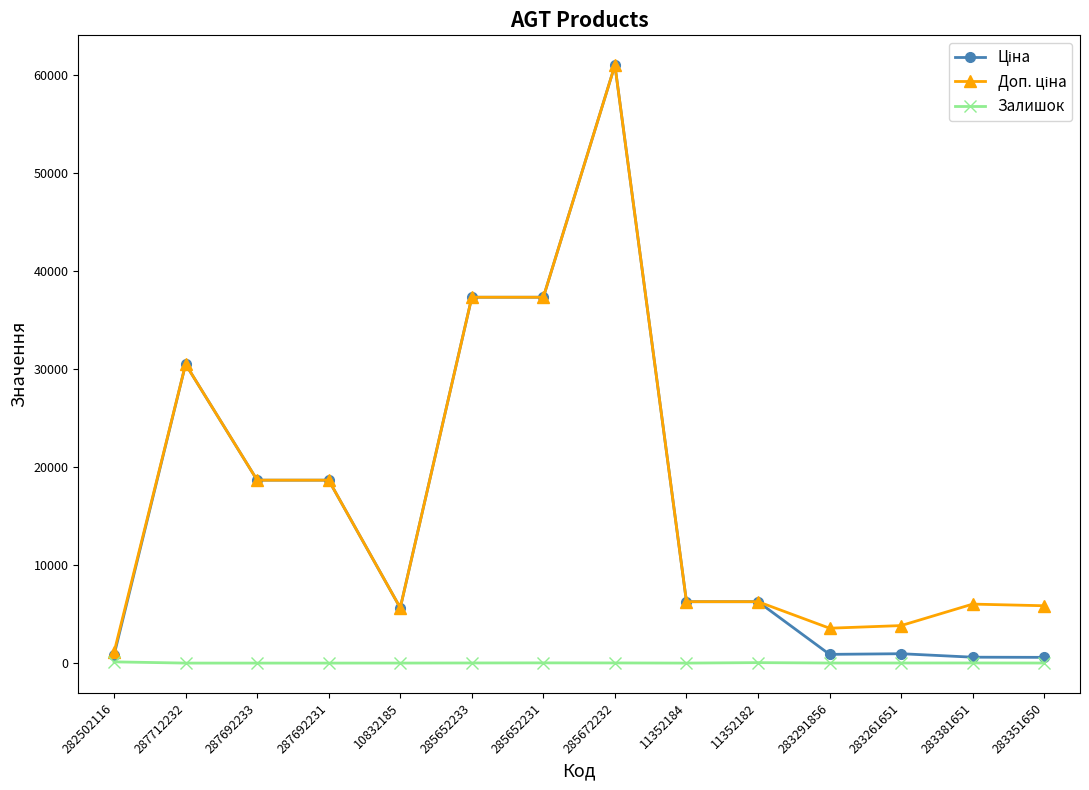

At which category is the sum across all series the highest?

285672232